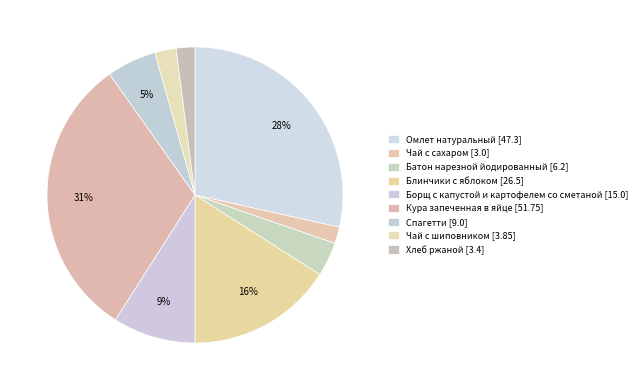

Which has a higher value, Чай с шиповником or Чай с сахаром?

Чай с шиповником